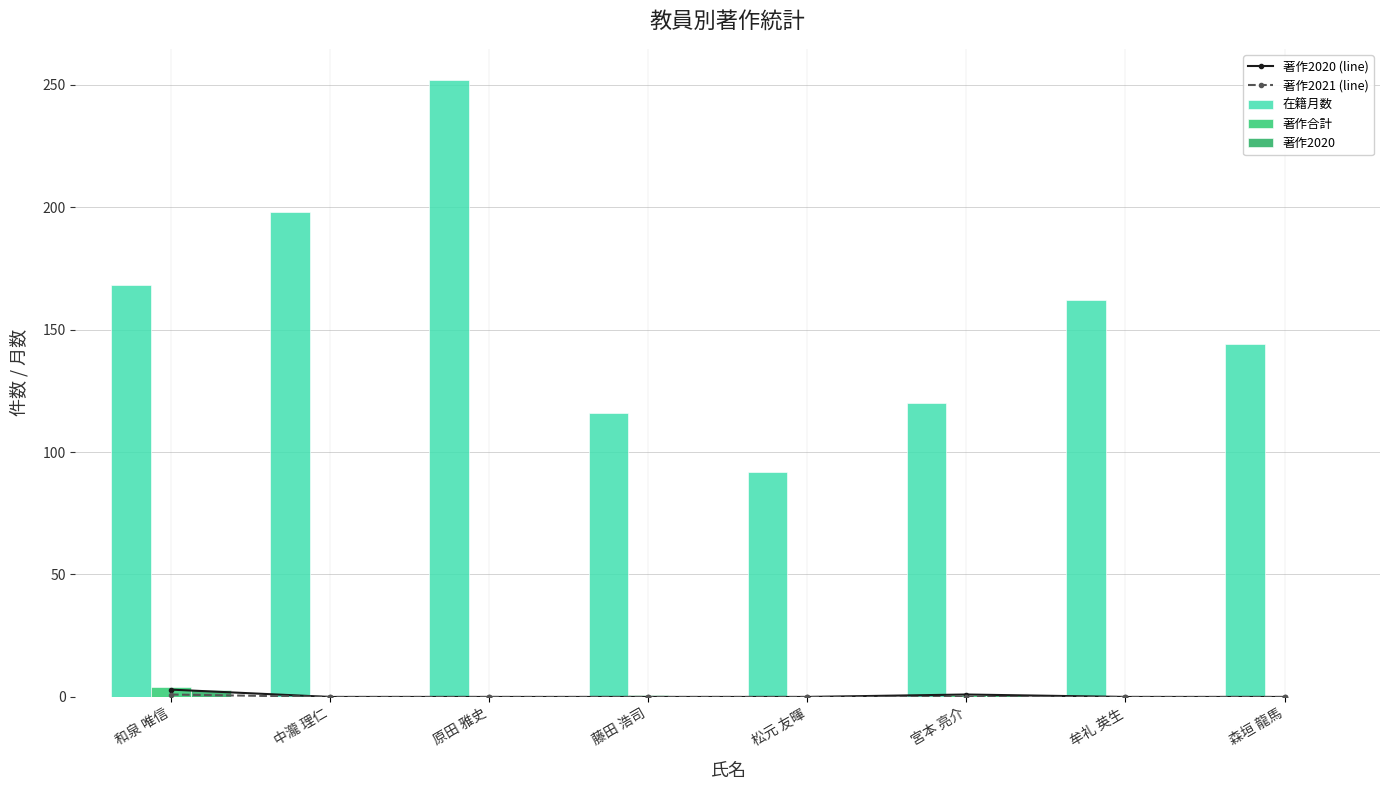

Between 和泉 唯信 and 森垣 龍馬, which series saw the biggest shift?

在籍月数